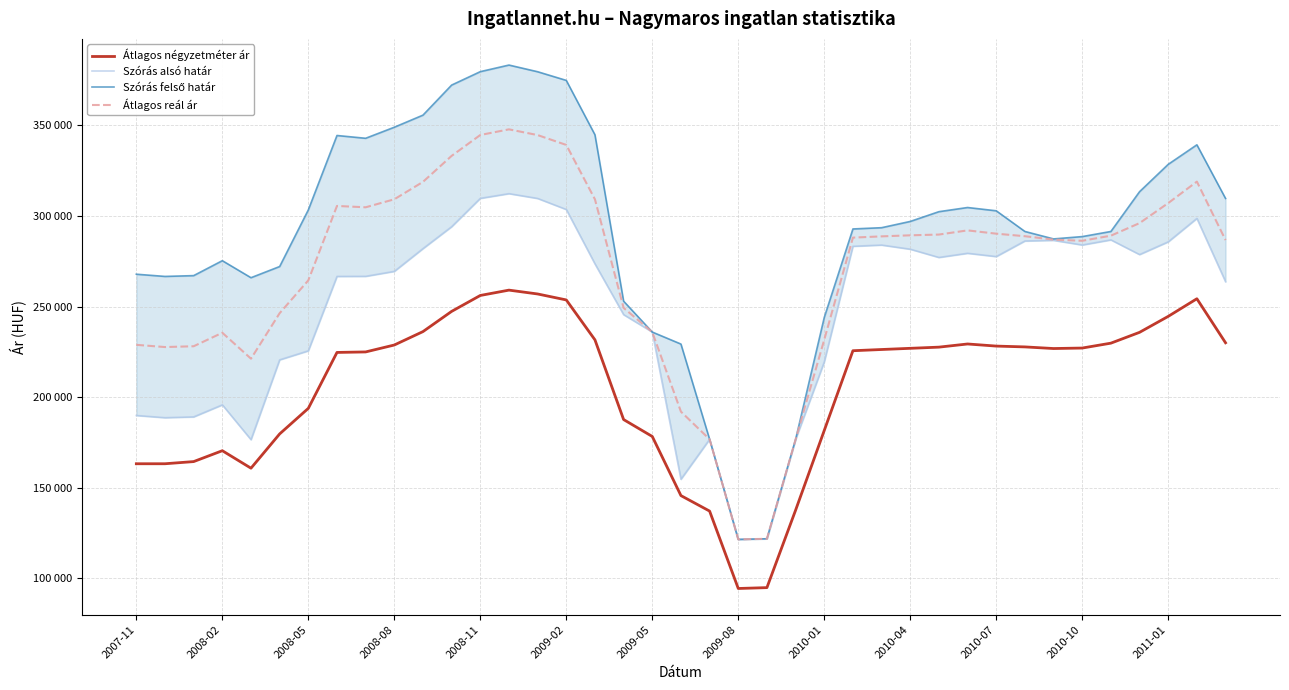

How many lines are shown in the chart?

4